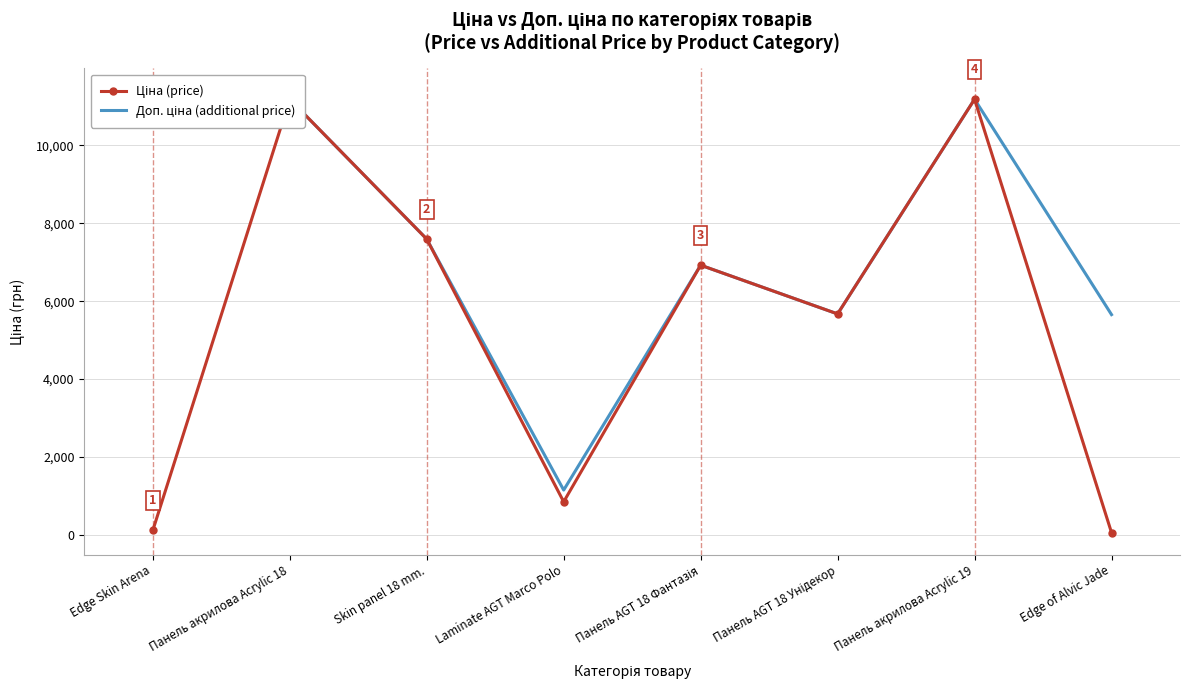

What is the label of the 2nd point from the right?

Панель акрилова Acrylic 19